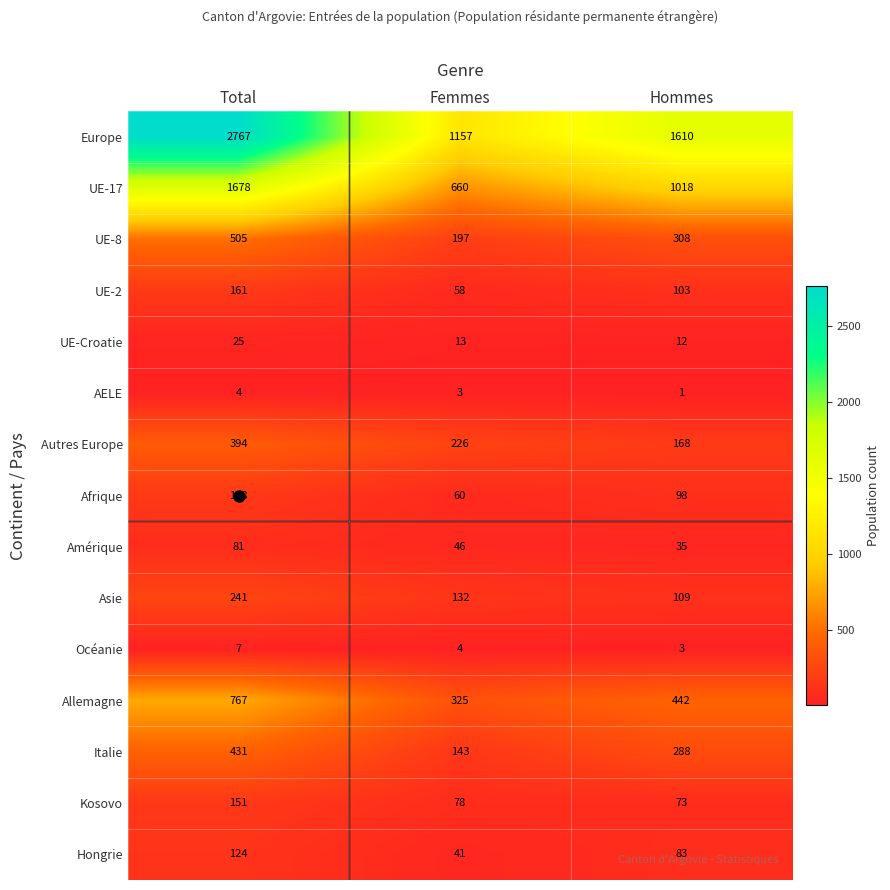

Where does the Italie series first go above 288?

Total